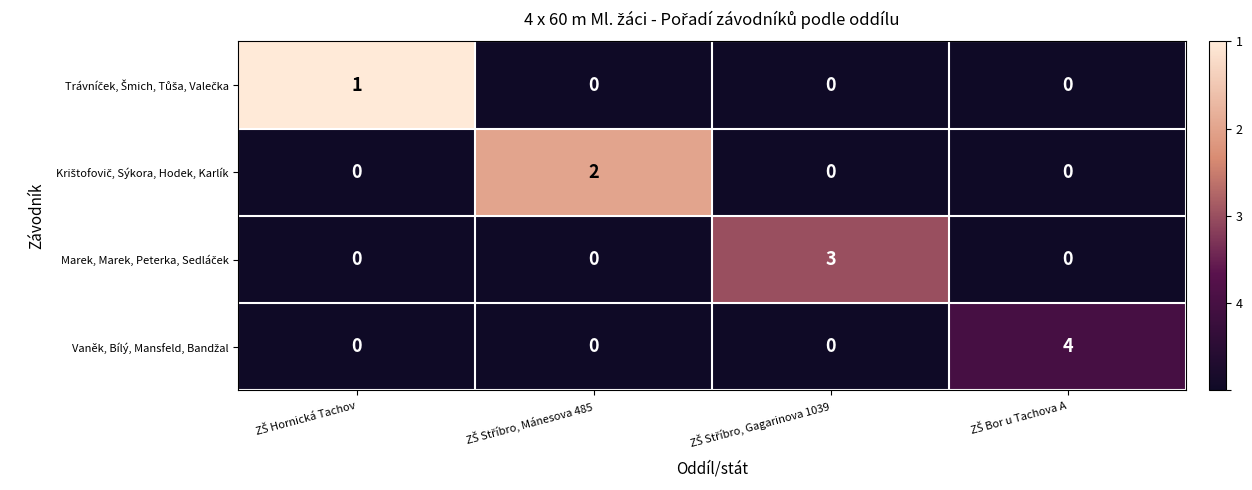

At how many categories does at least one series exceed 0?

4